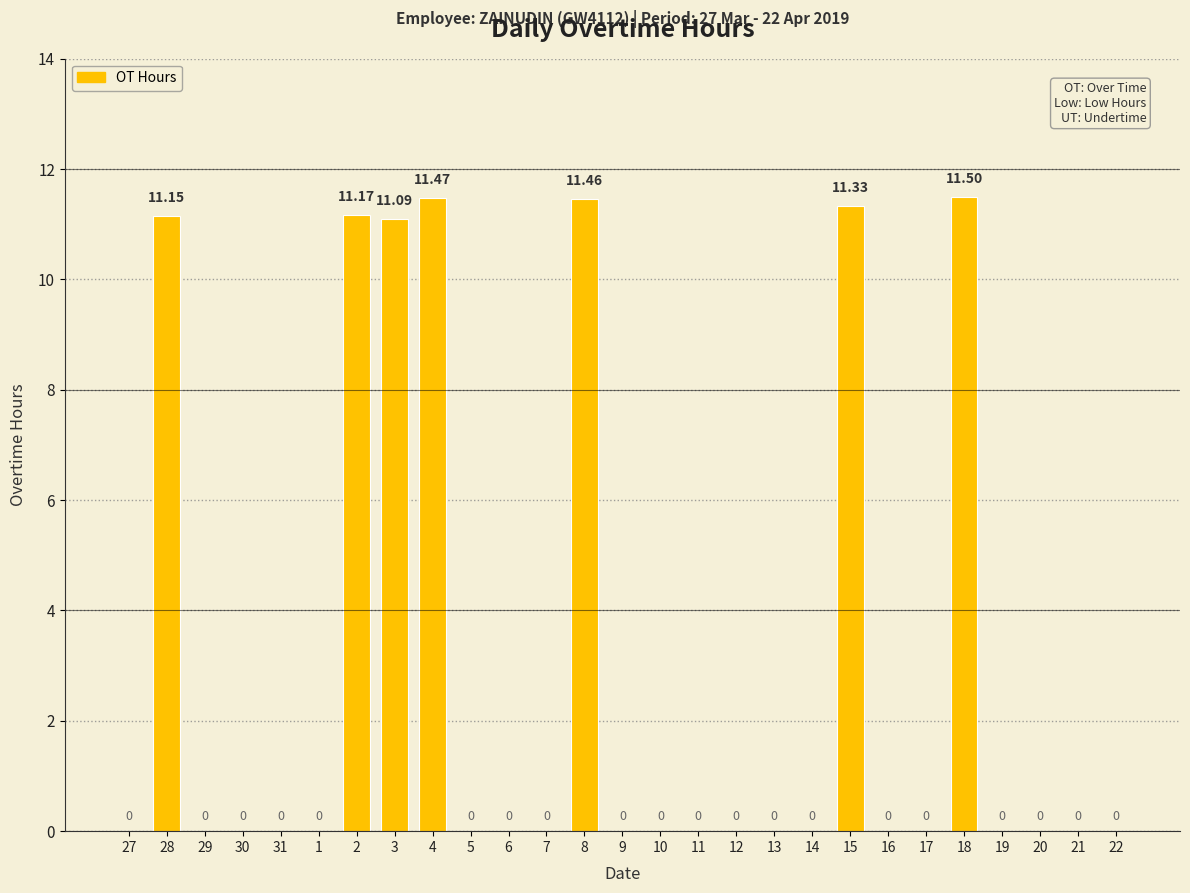

Does the chart contain stacked bars?

No